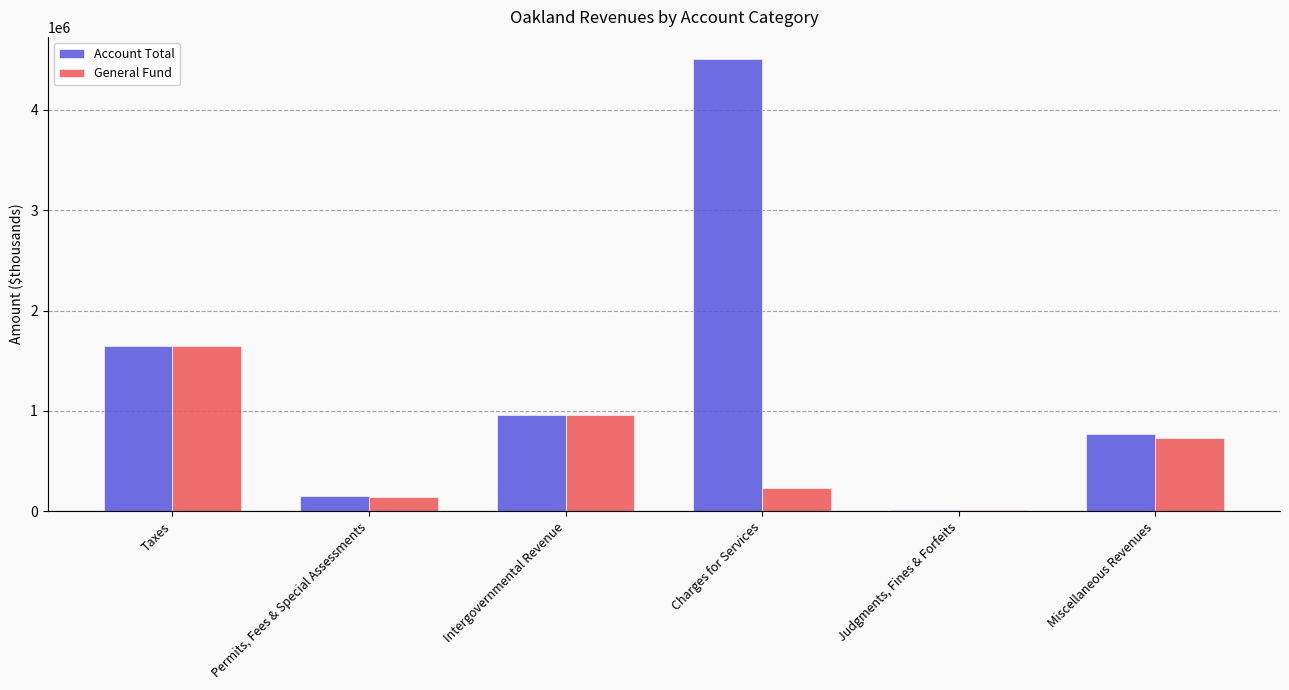

What is the approximate value of General Fund at Judgments, Fines & Forfeits?

14463